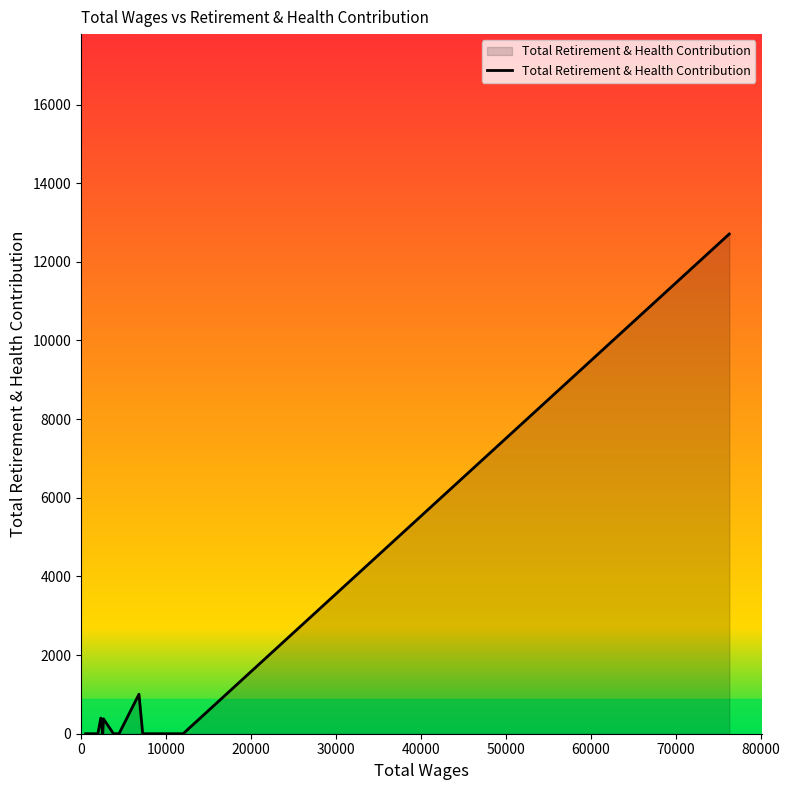

What is the maximum value shown in the chart?

12708